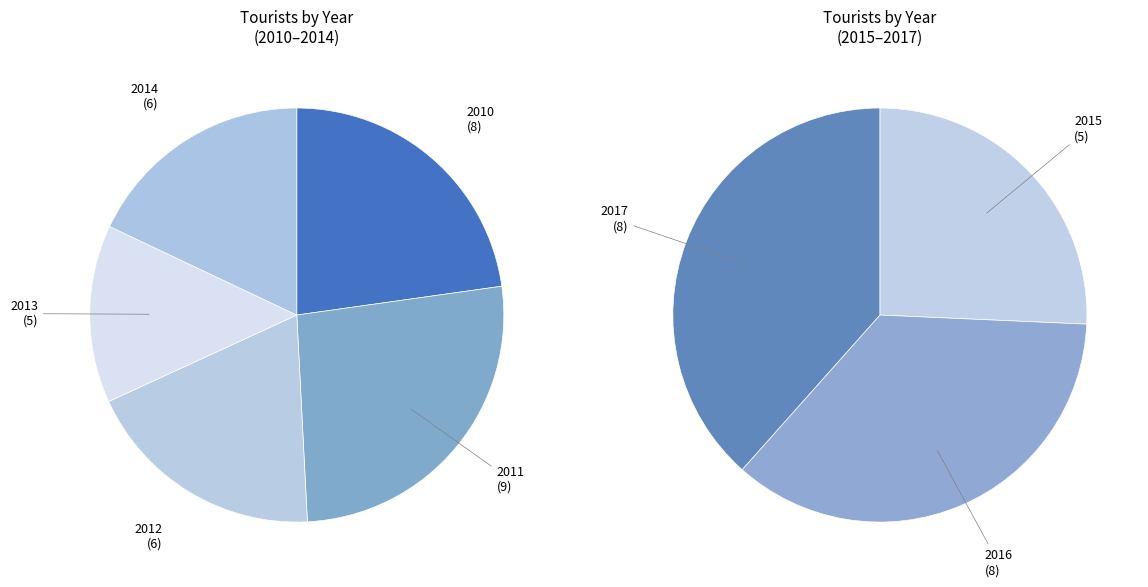

Combined, what portion of the pie is 2016 and 2015?

24.0%